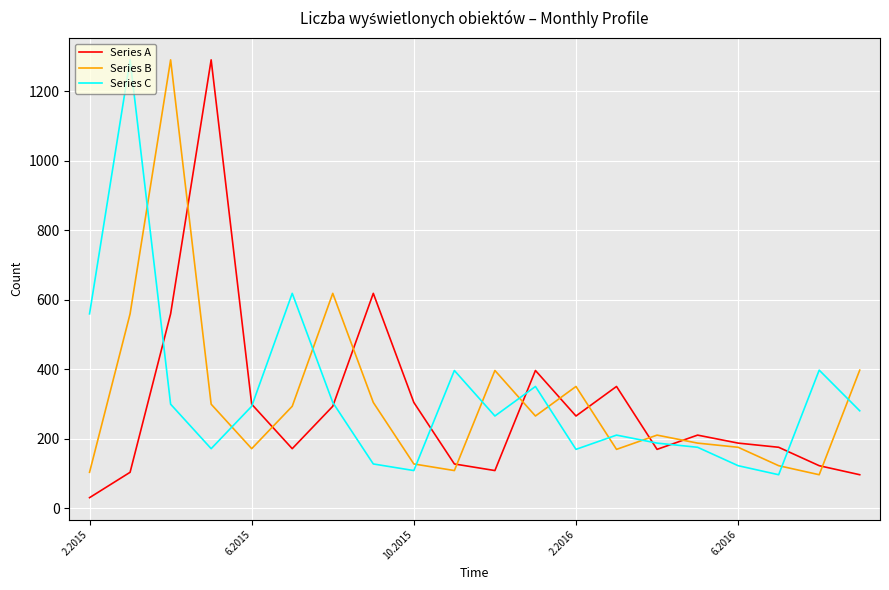

What is the greatest value displayed?

1290